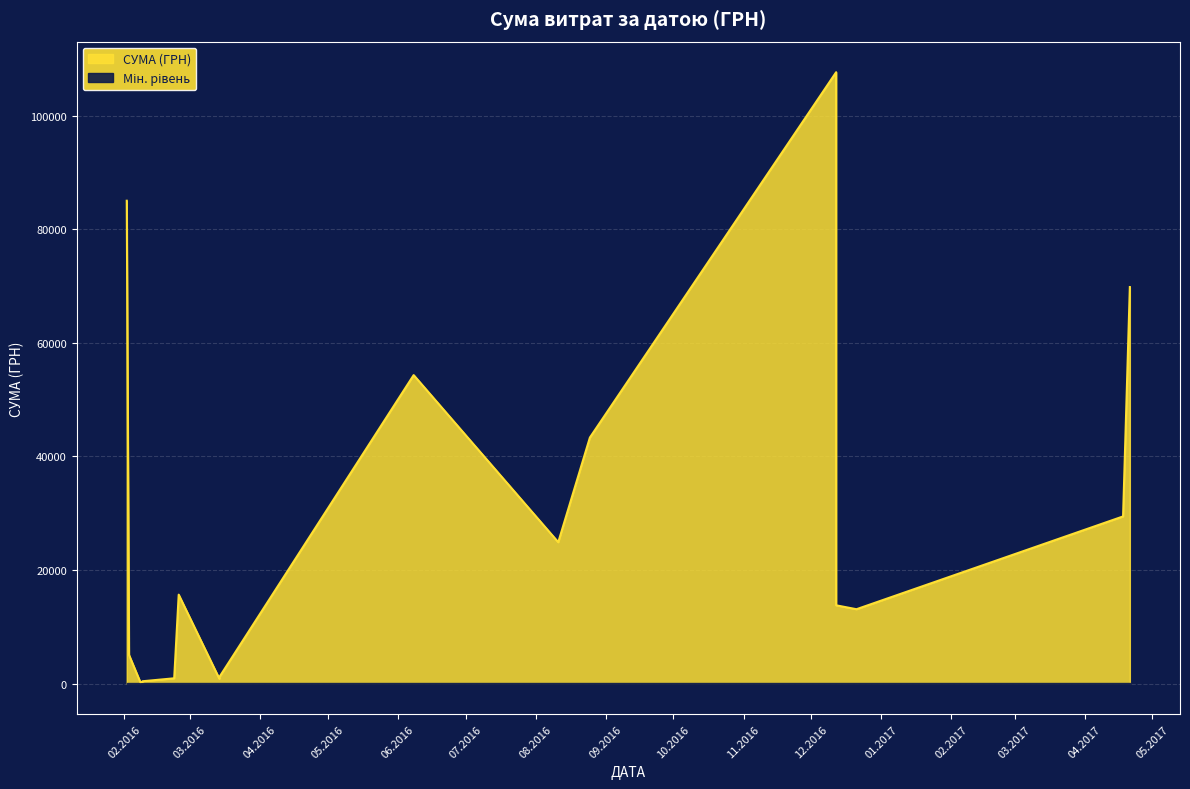

What is the value of the 15th point from the left?

300.0